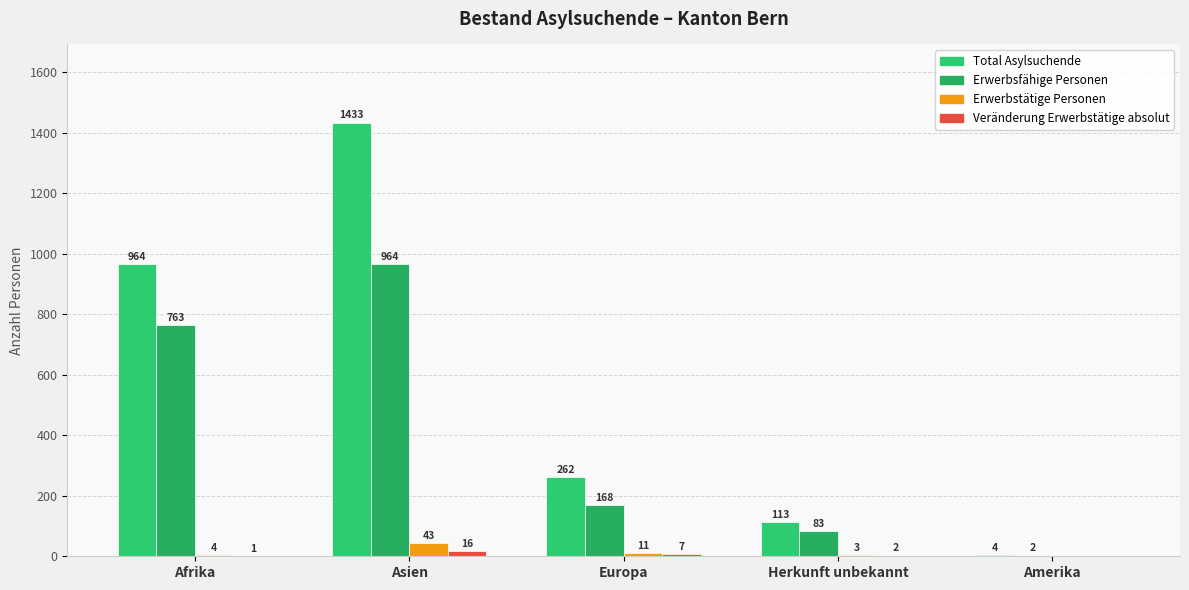

Are the bars grouped side by side (vs. stacked)?

Yes